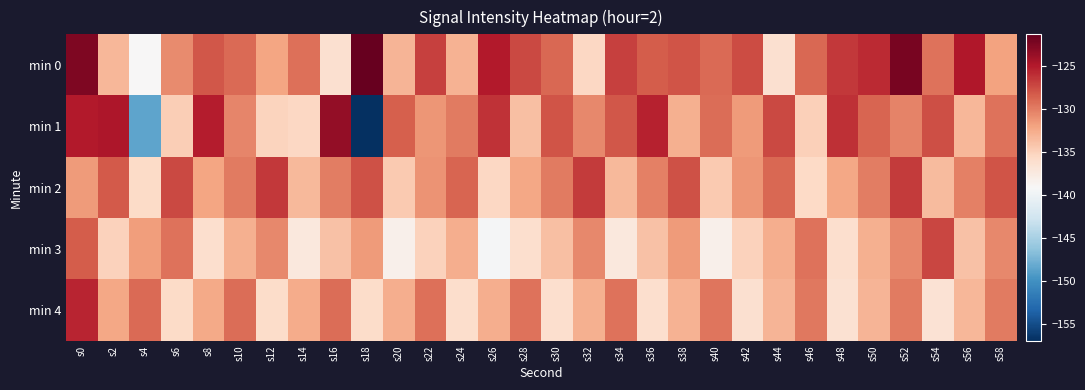

At which category is the sum across all series the highest?

s0